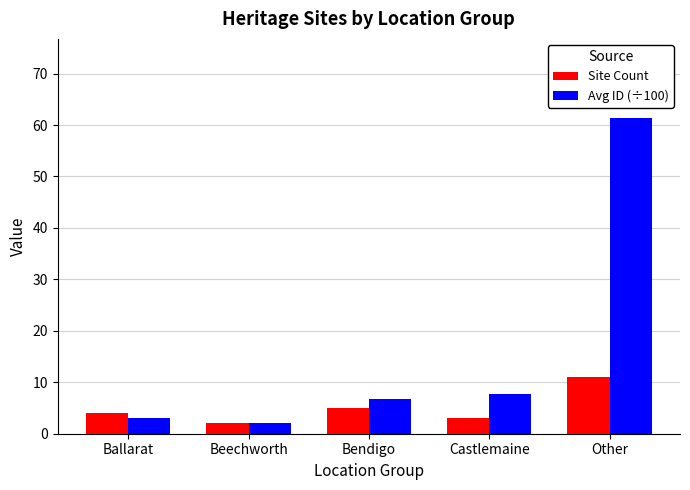

True or false: Avg ID (÷100) has a value of 11.0 at Bendigo.

False